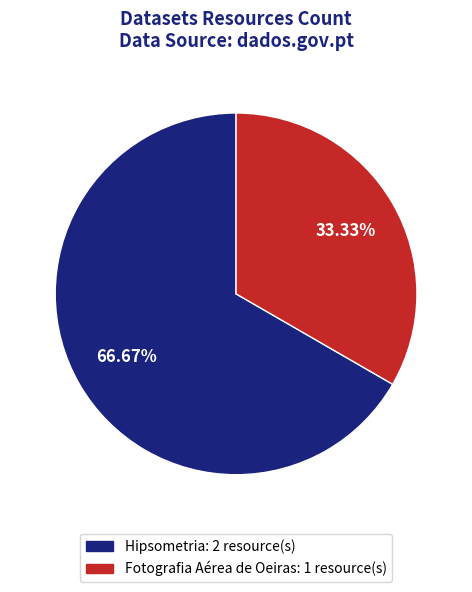

How many segments does this pie chart have?

2